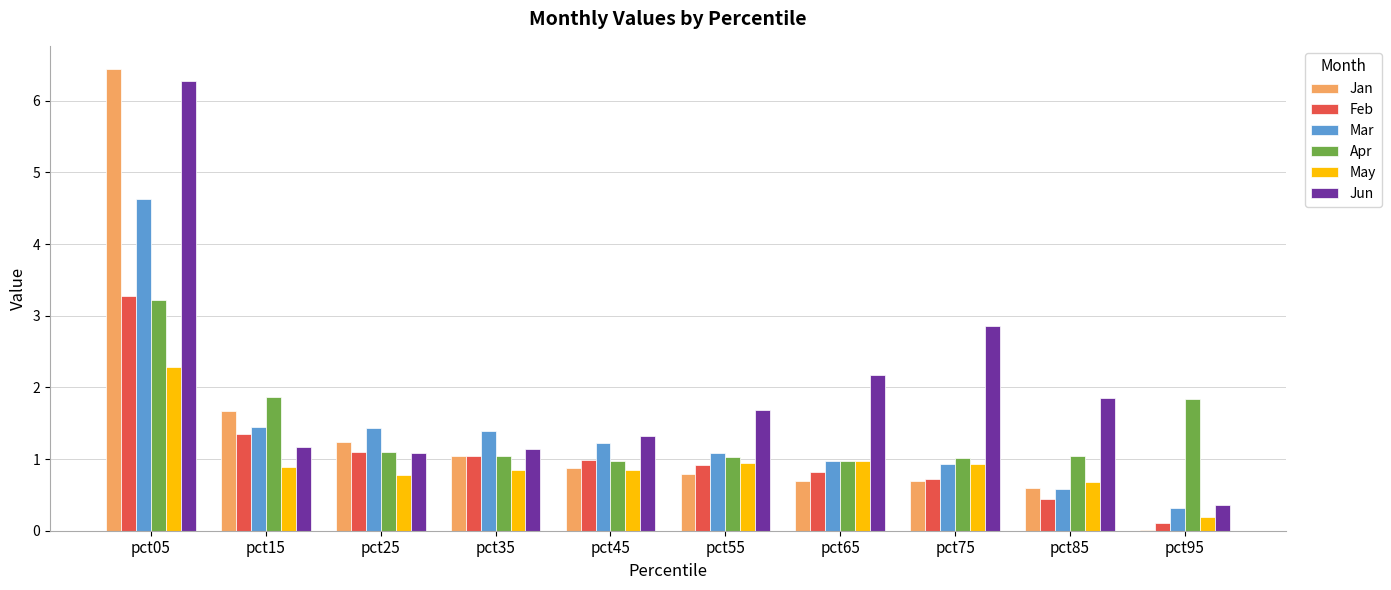

What is the difference between the Feb values at pct55 and pct85?

0.5